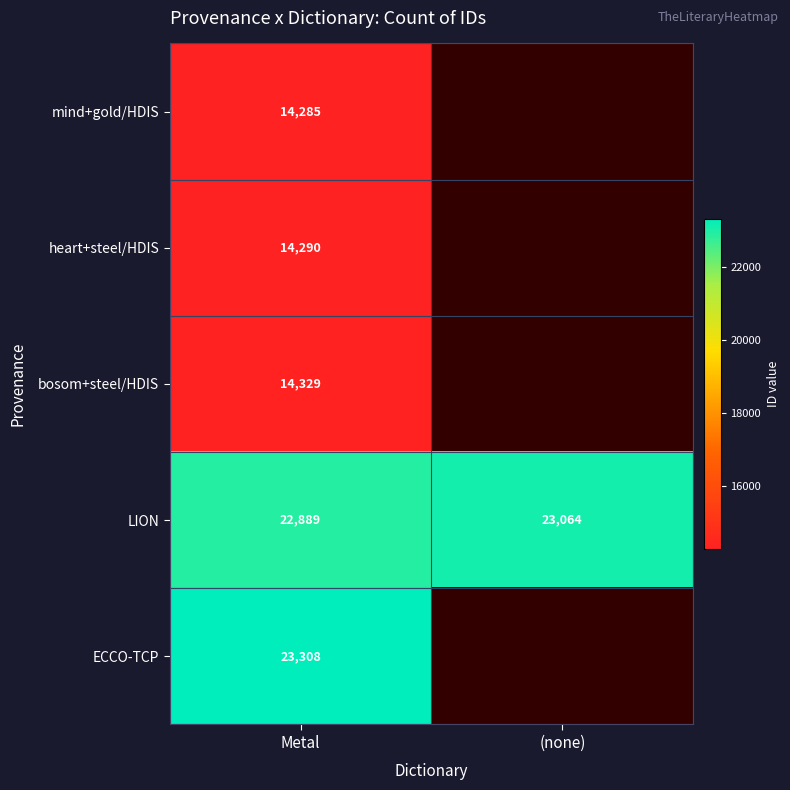

Is it true that LION equals 22889 at Metal?

True